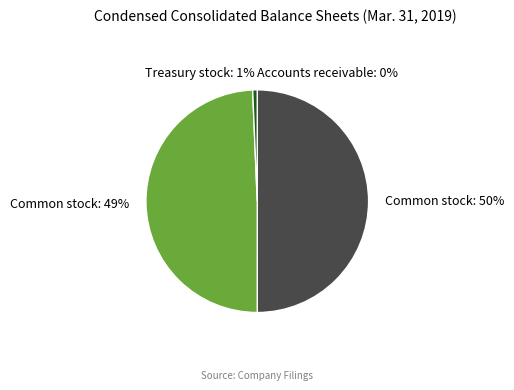

To the nearest percent, what is the average slice percentage?

25%